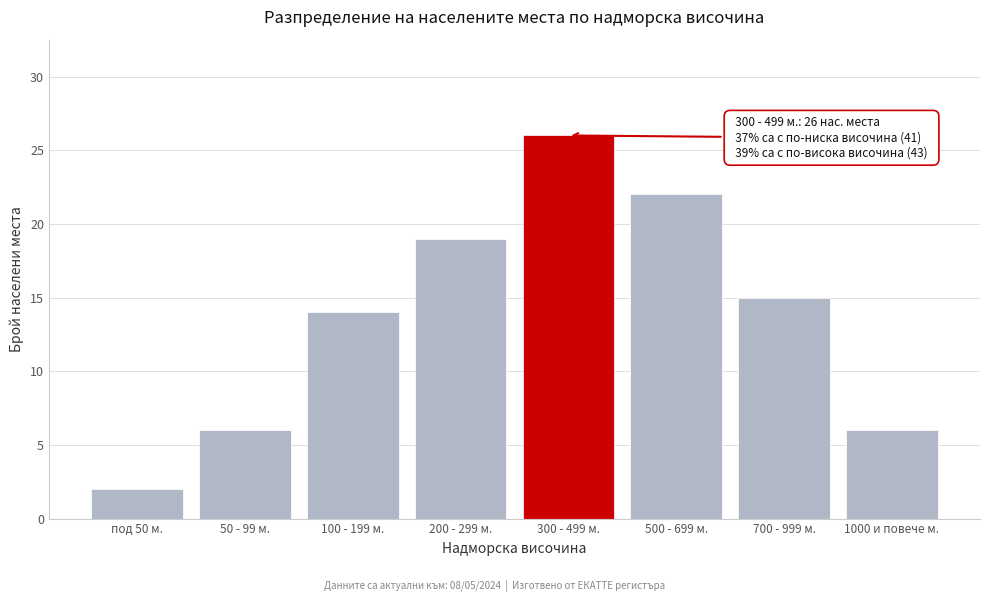

Reading left to right, what are all the values shown in this chart?

под 50 м.=2	50 - 99 м.=6	100 - 199 м.=14	200 - 299 м.=19	300 - 499 м.=26	500 - 699 м.=22	700 - 999 м.=15	1000 и повече м.=6